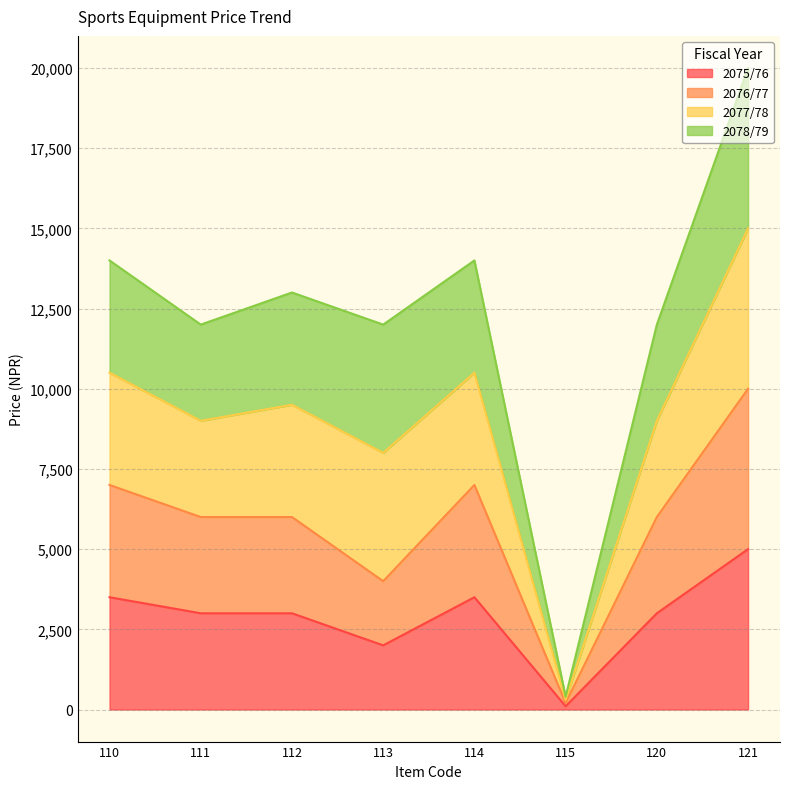

Between 121 and 112, which is larger?

121